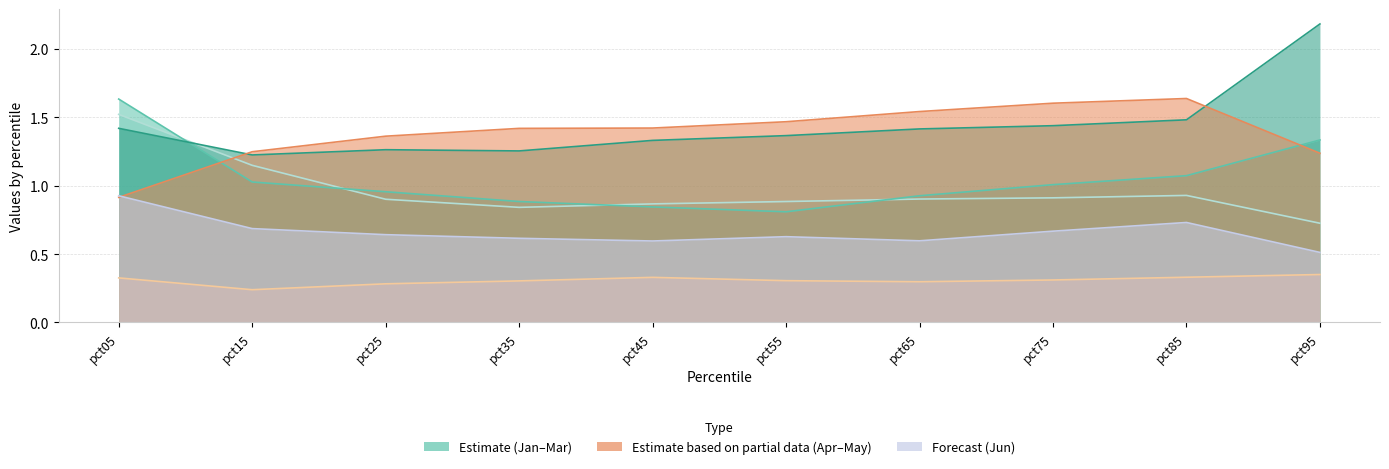

What is the value of the Feb point at the 1st from the left?

1.6